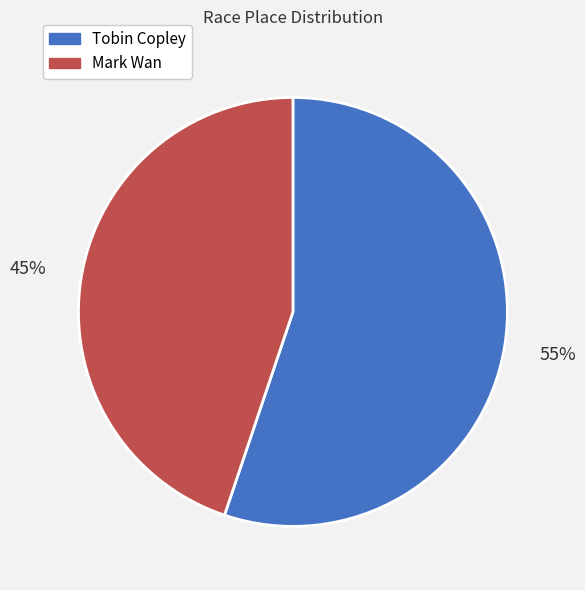

The Mark Wan slice represents 45% of the pie. True or false?

True